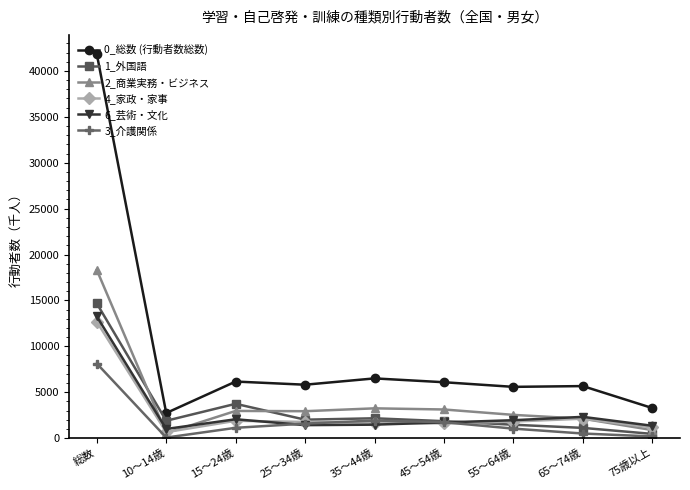

Rank the series by their maximum value, from highest to lowest.

0_総数 (行動者数総数), 2_商業実務・ビジネス, 1_外国語, 6_芸術・文化, 4_家政・家事, 3_介護関係